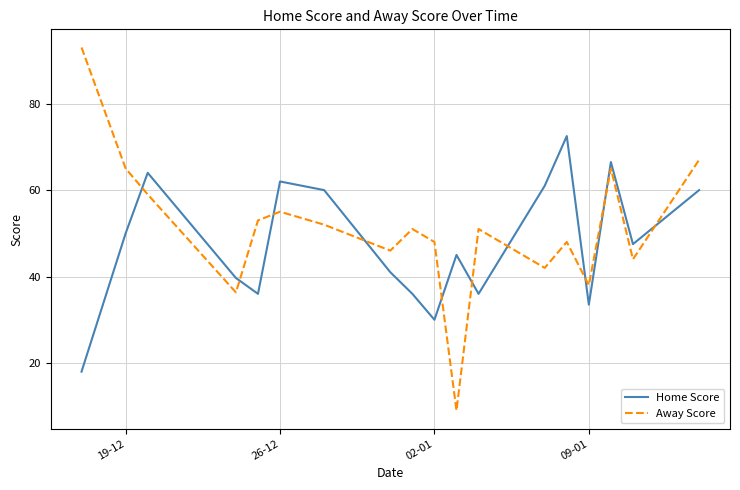

List the series in order of their peak value, lowest first.

Home Score, Away Score